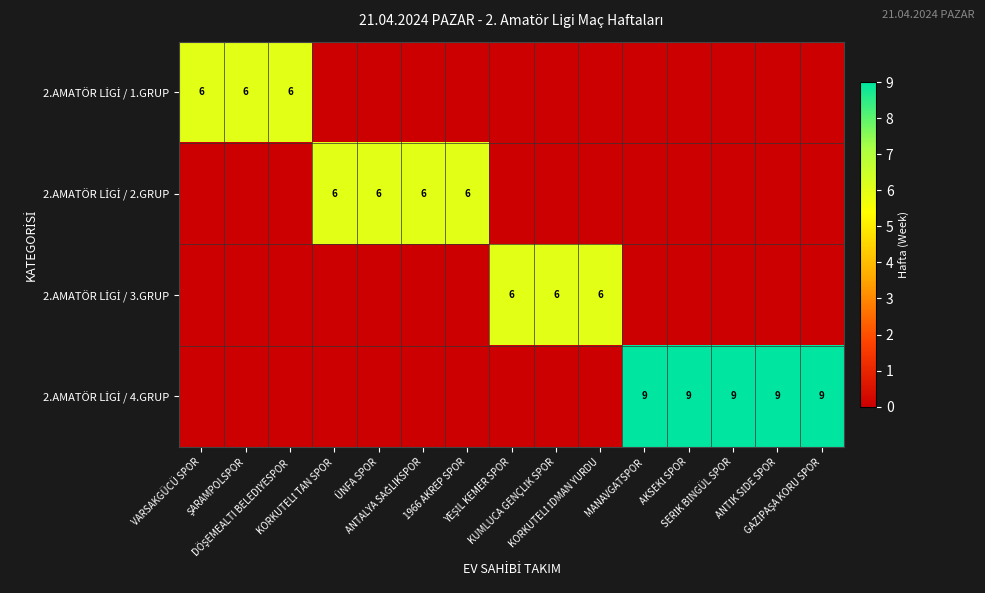

Where is 2.AMATÖR LİGİ / 3.GRUP nearest to the value 3?

VARSAKGÜCÜ SPOR